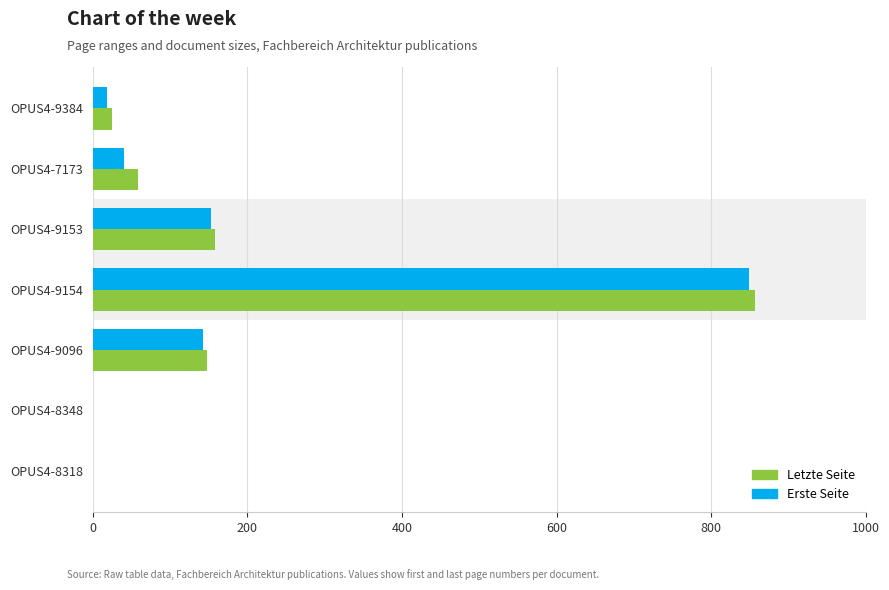

What is the greatest value displayed?

856